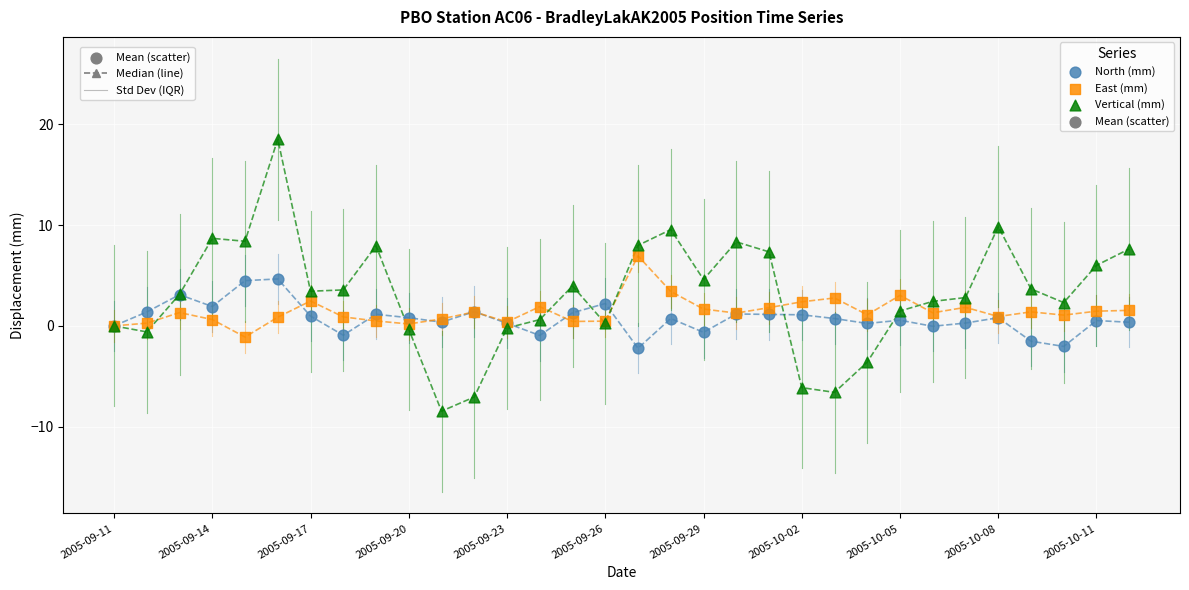

Which series reaches the minimum Y coordinate?

Vertical (mm)